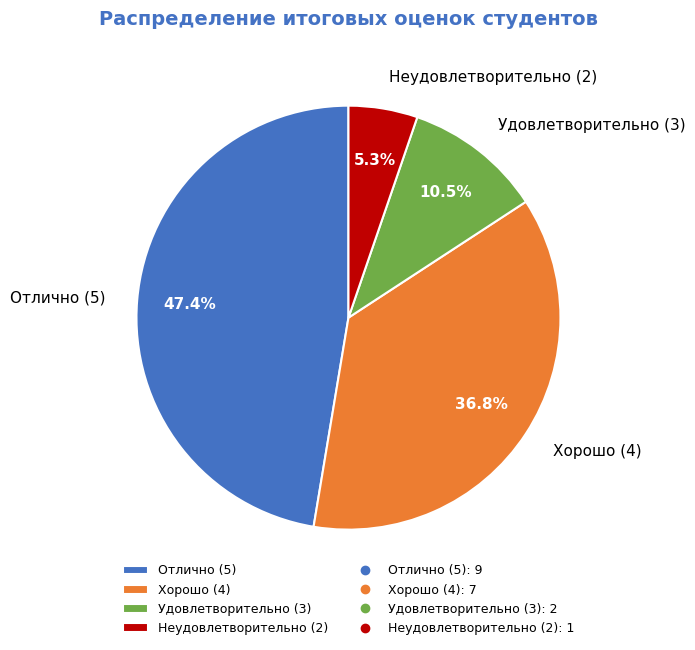

How many slices are in this pie chart?

4